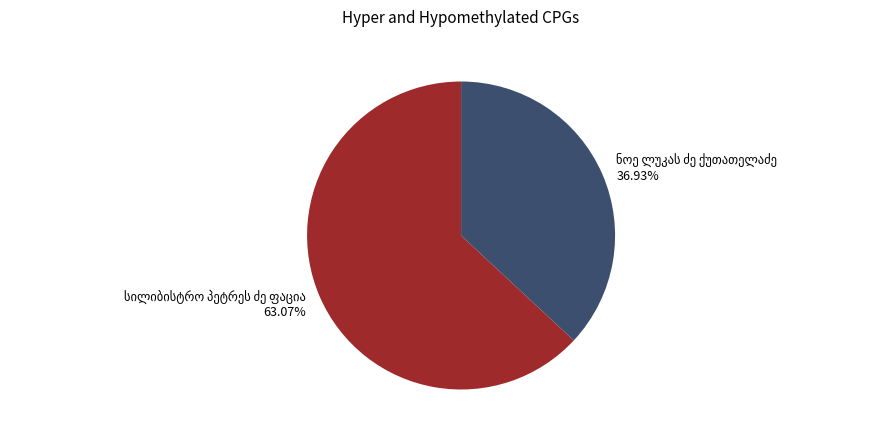

Is there any slice that represents more than half of the pie?

Yes